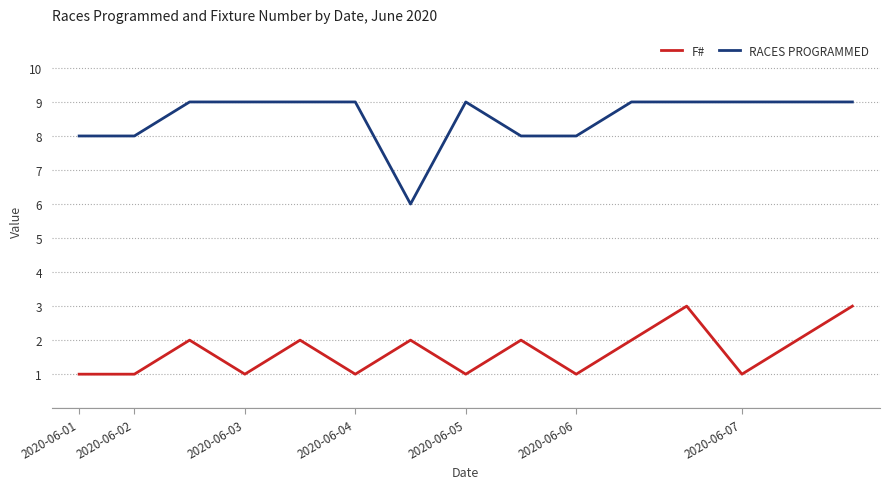

What is the minimum value for RACES PROGRAMMED?

6